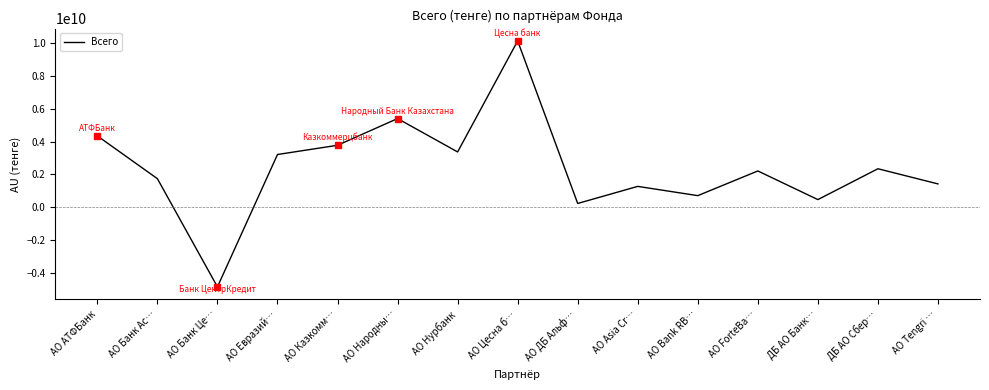

What is the average value?

2384214334.2